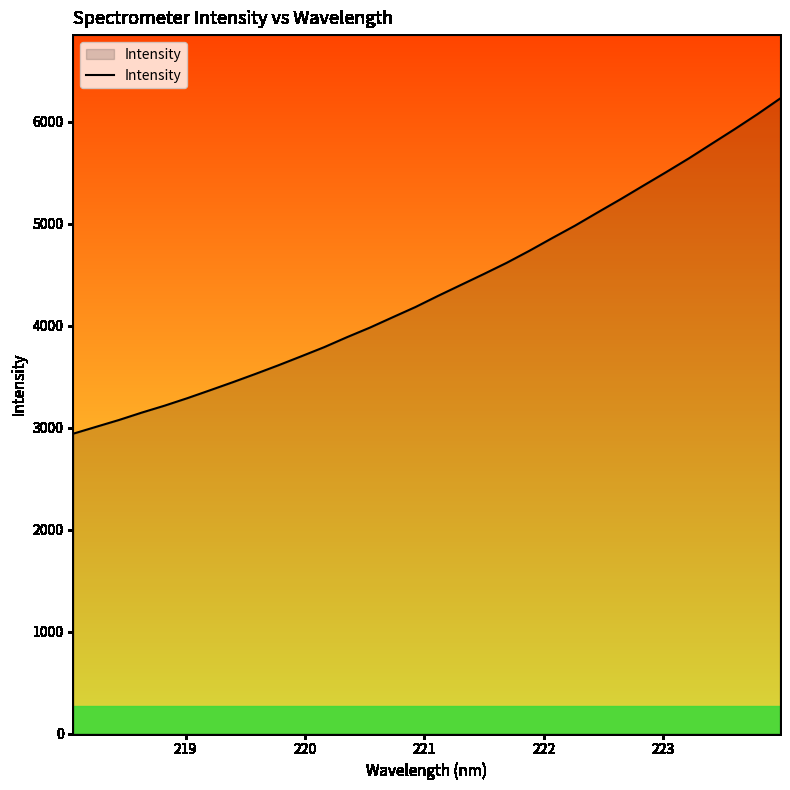

What is the difference between the maximum and minimum values?

3287.5